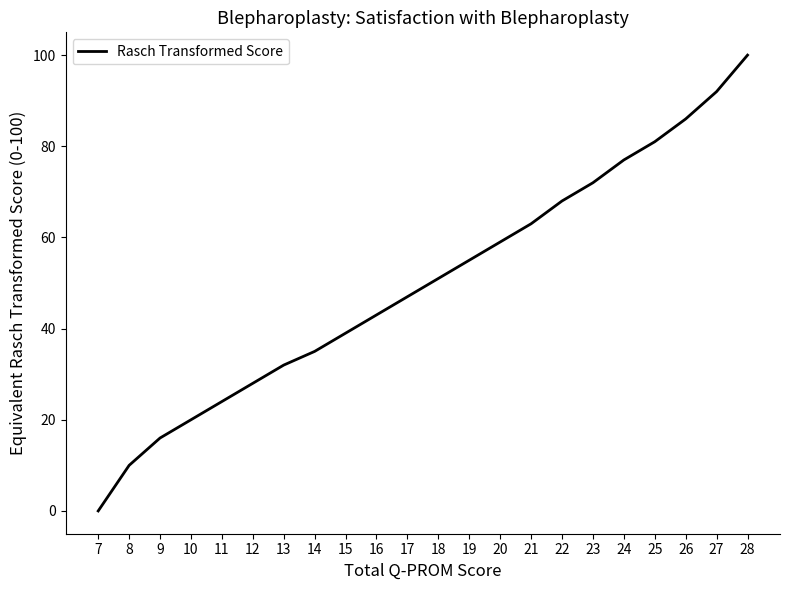

What is the ratio of the value at 8 to the value at 12?

0.4